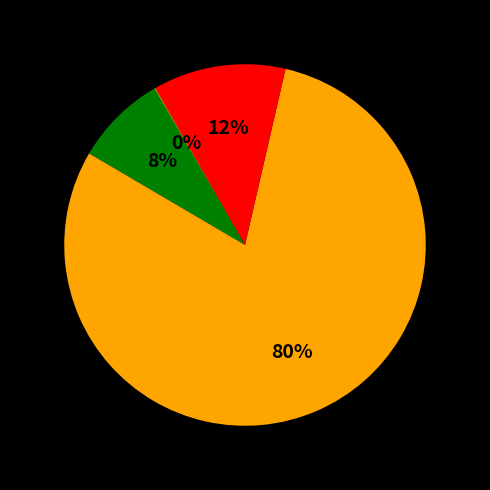

Is there a majority slice in this chart?

Yes